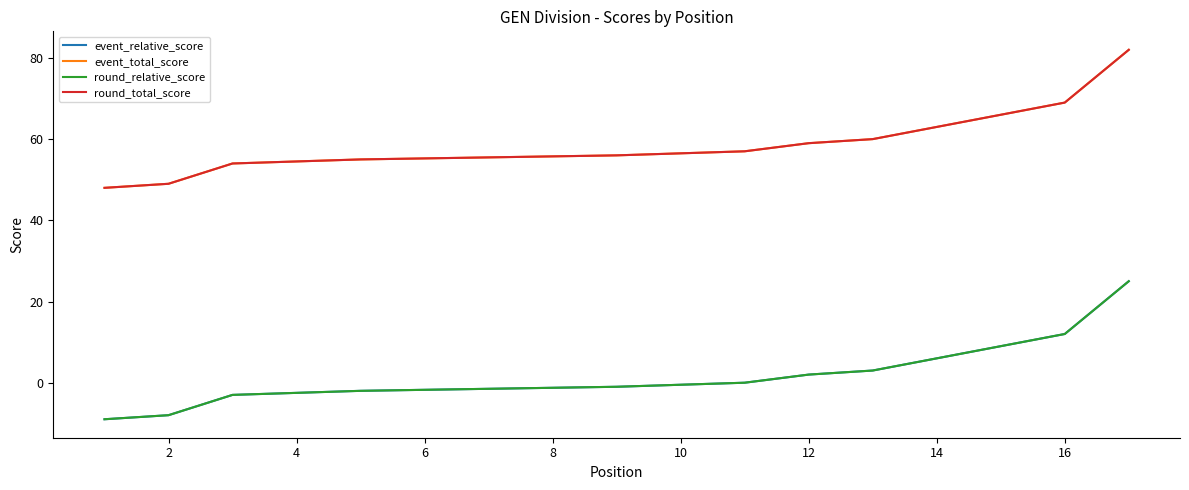

What are all the series names shown in the legend?

event_relative_score, event_total_score, round_relative_score, round_total_score